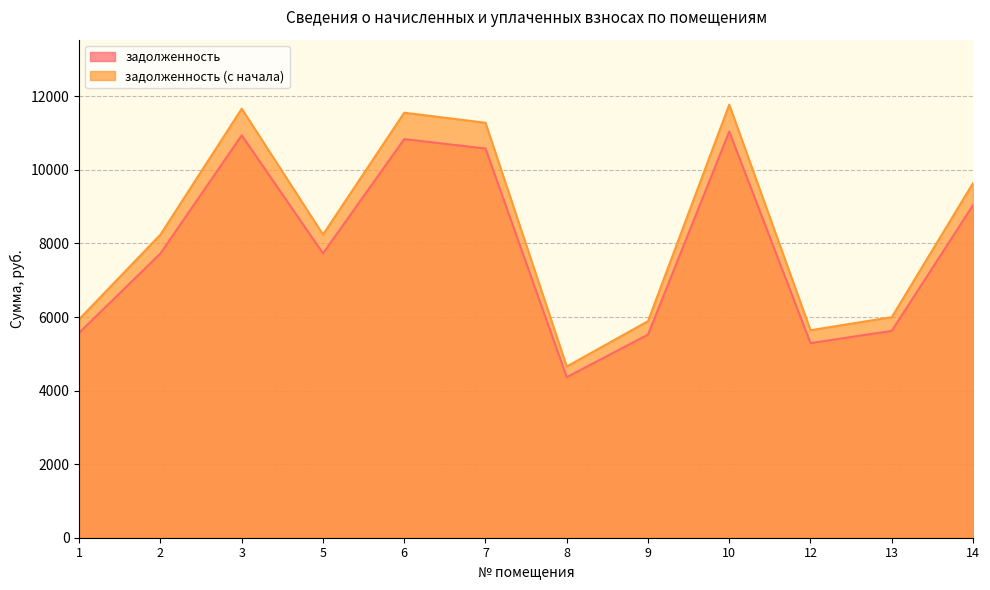

List the series in order of their peak value, lowest first.

задолженность, задолженность (с начала)